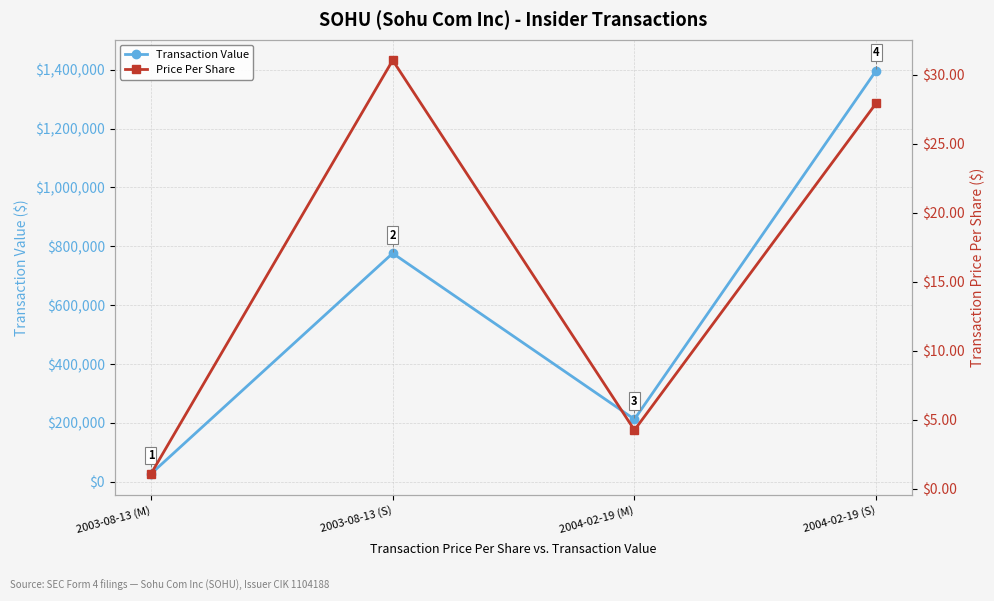

Which has a higher value, 2003-08-13 (S) or 2003-08-13 (M)?

2003-08-13 (S)